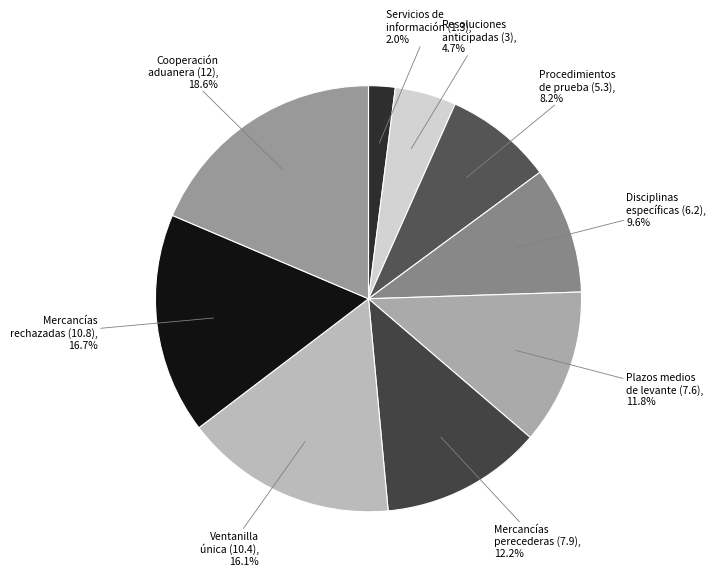

What is the total percentage of Mercancías perecederas (7.9) and Resoluciones anticipadas (3)?

16.9%